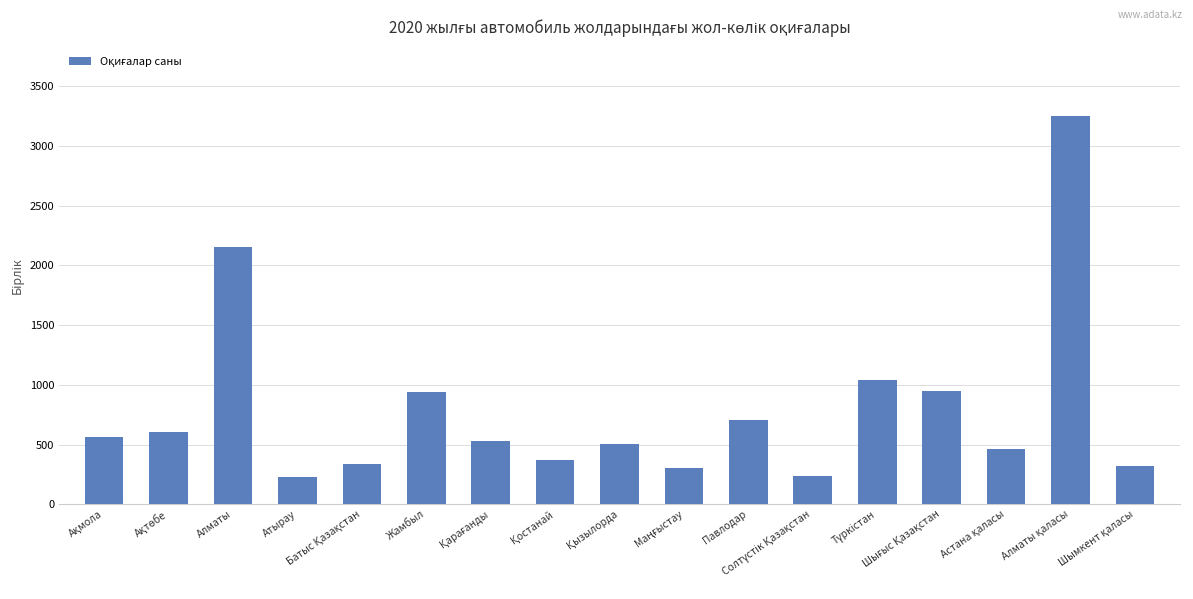

What is the sum of all values?

13515